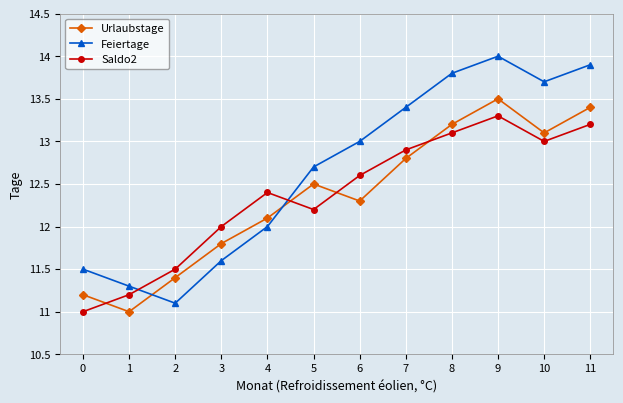

At which category is the sum across all series the highest?

9